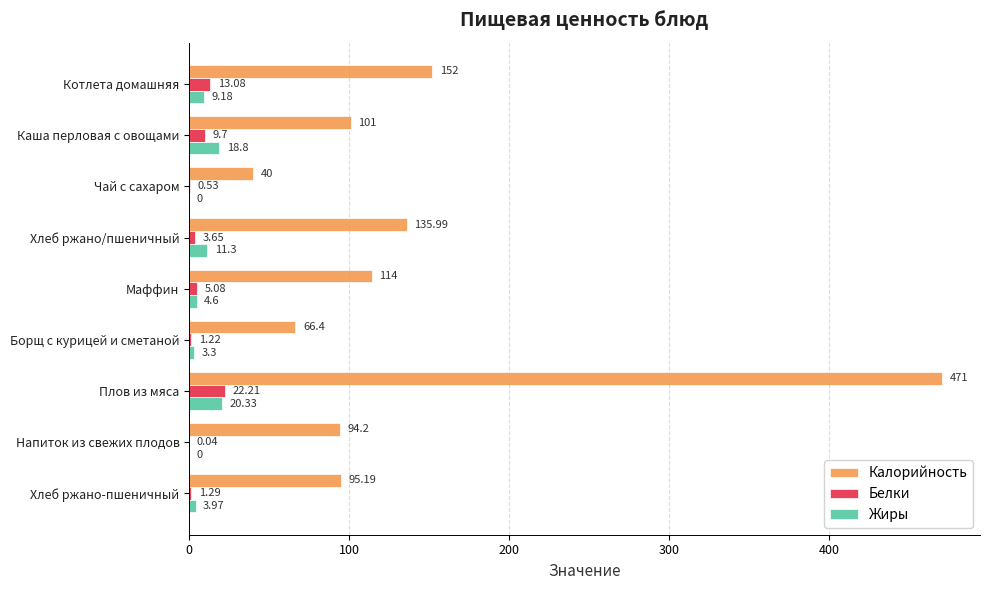

At which label does Жиры reach its peak?

Плов из мяса